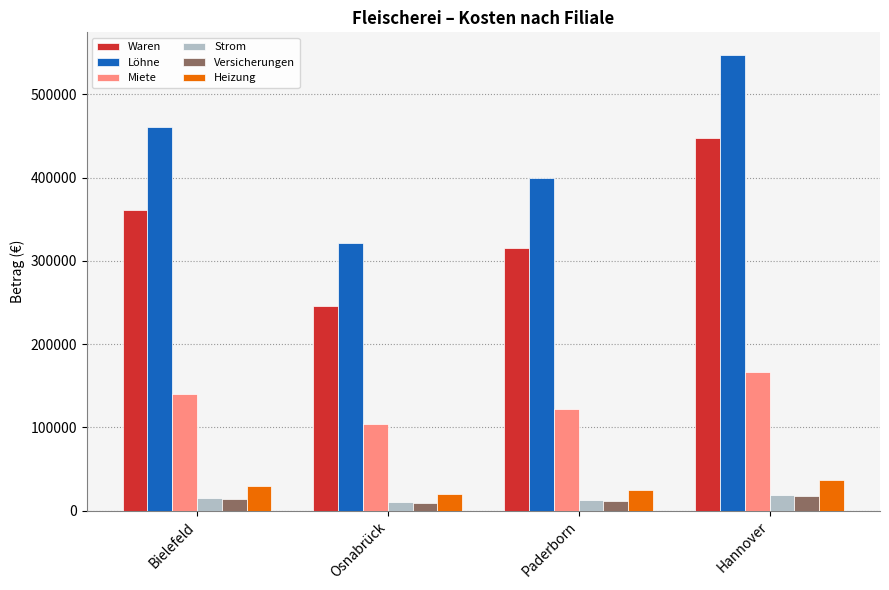

What is the minimum value shown in the chart?

9801.0